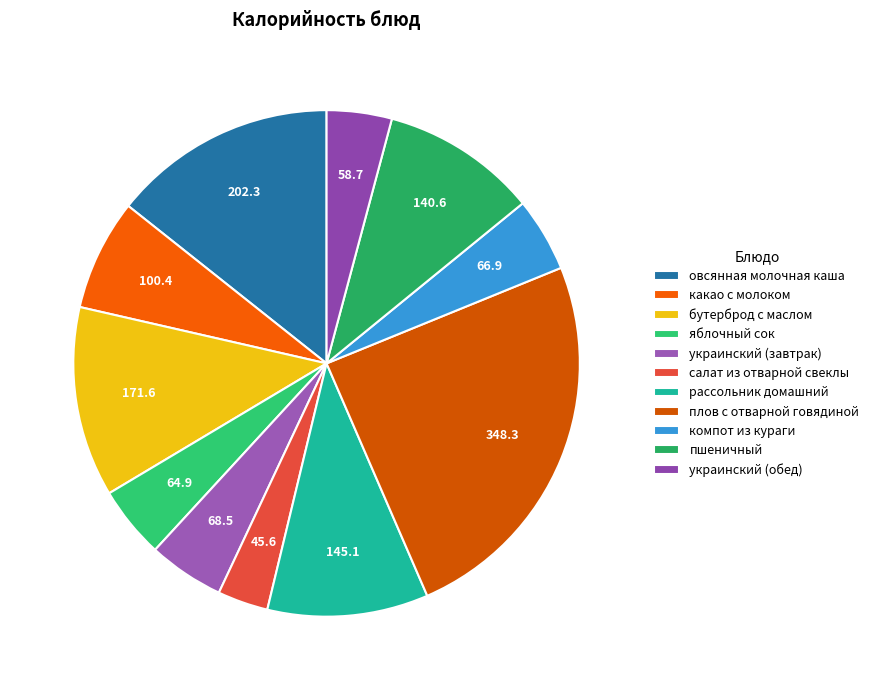

Count the number of slices in the pie.

11